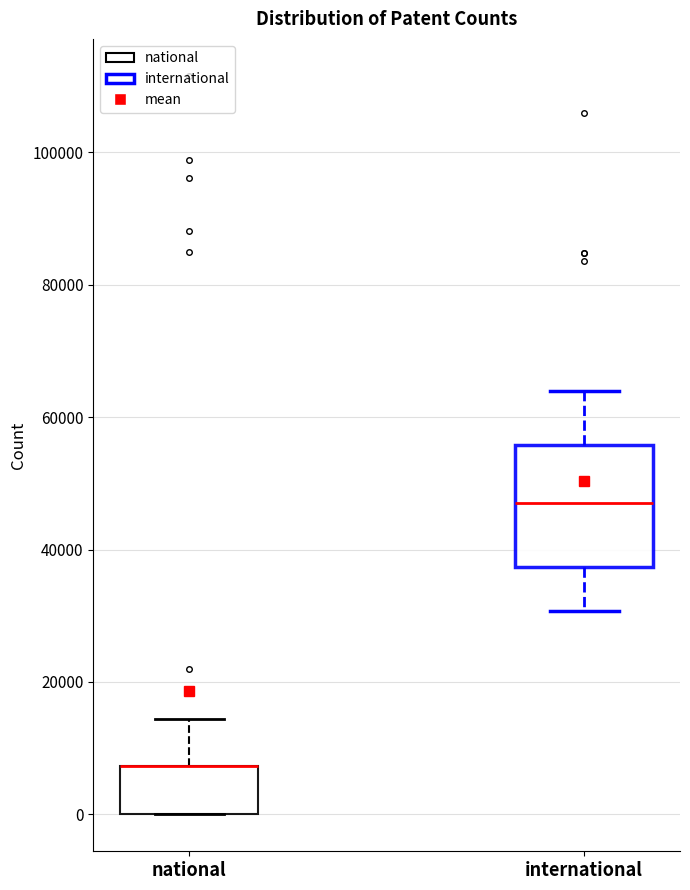

Where is the lower edge of the box for international on the y-axis? The values are not printed on the chart, so give them approximately, as read against the axis.

38000